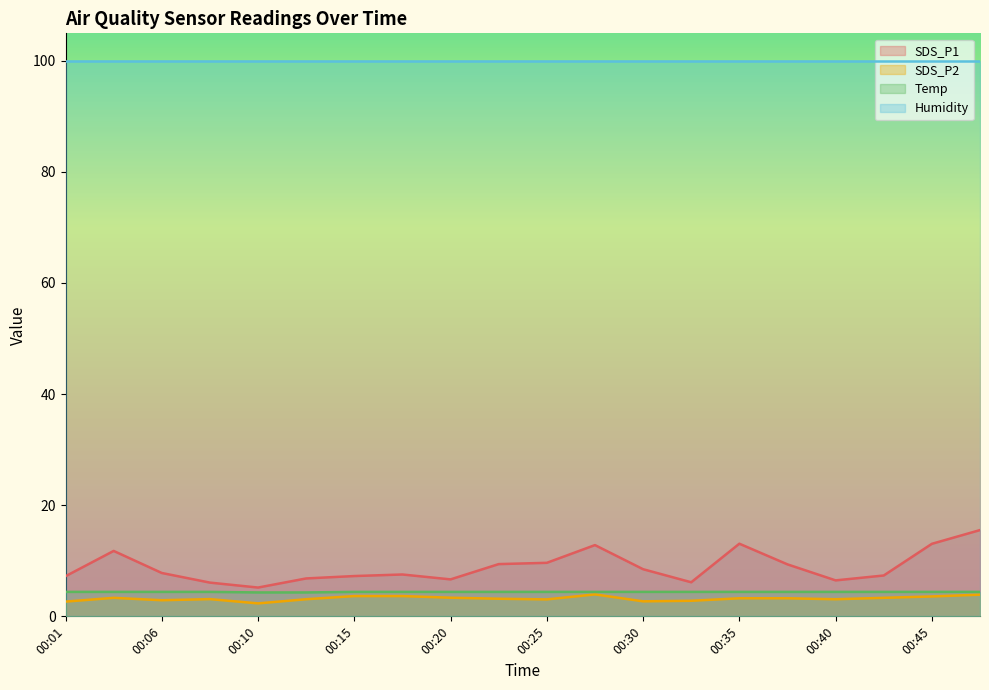

Which series has the largest range (max minus min)?

SDS_P1